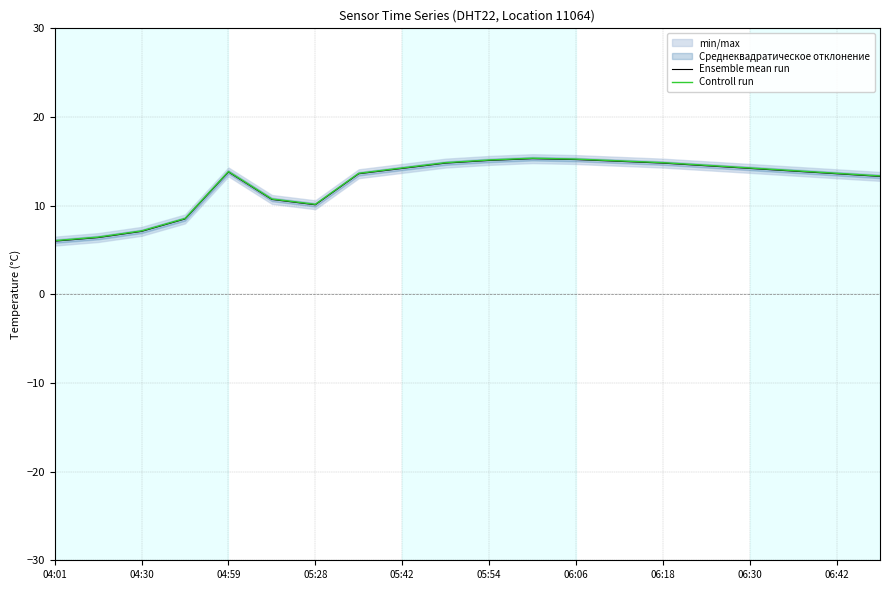

Rank the series by their average value, from lowest to highest.

Ensemble mean run, Controll run